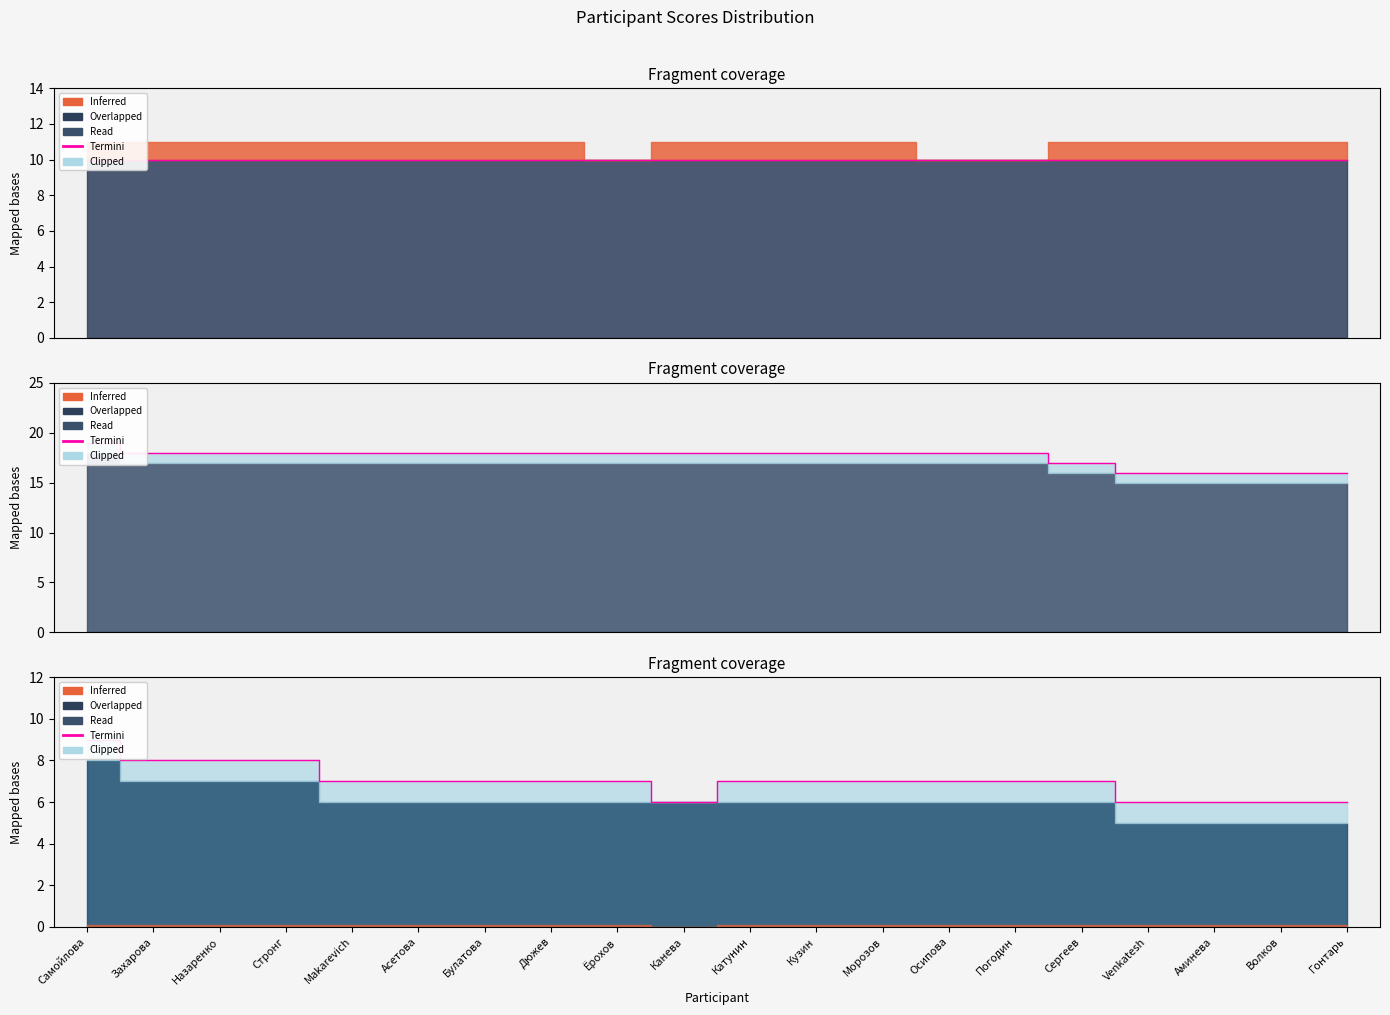

True or false: the data shows 11 at Асетова.

False